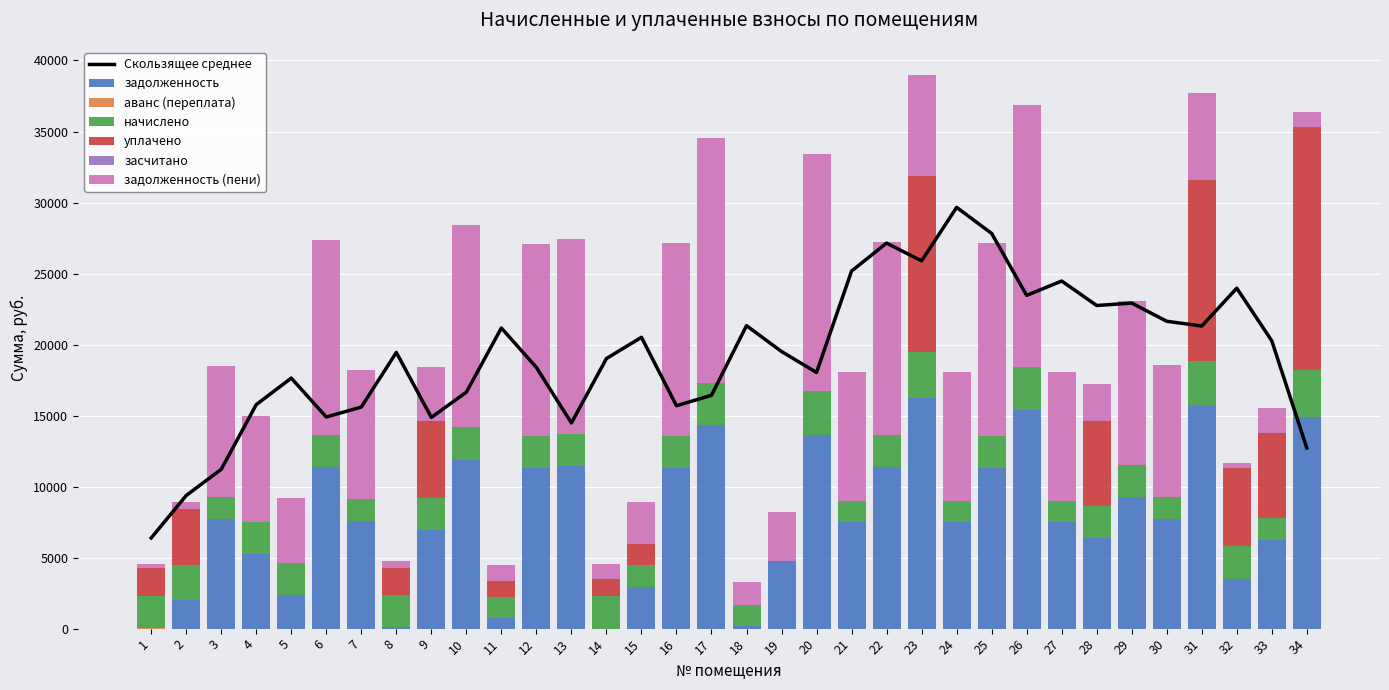

How many values in the задолженность series exceed 7601?

17